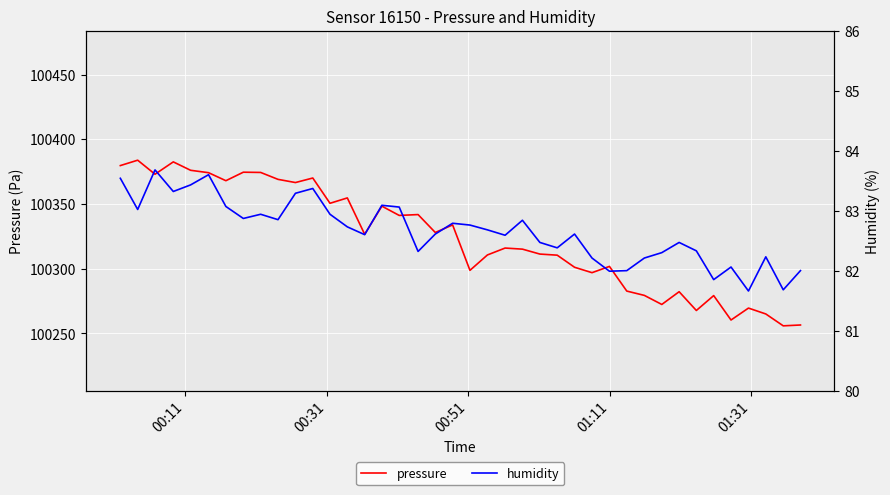

What is the lowest value of the pressure series?

100255.9